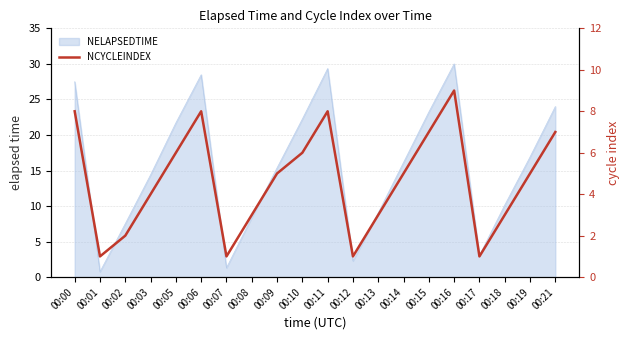

Which has a higher value, 00:13 or 00:08?

00:13